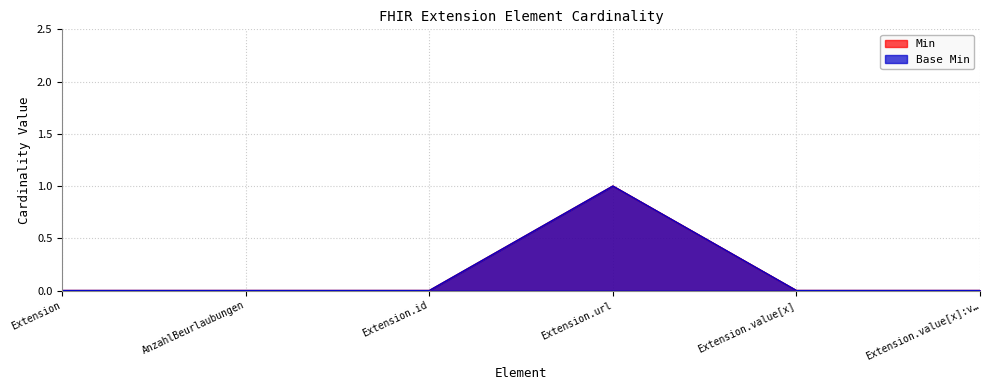

At which category is the sum across all series the highest?

Extension.url